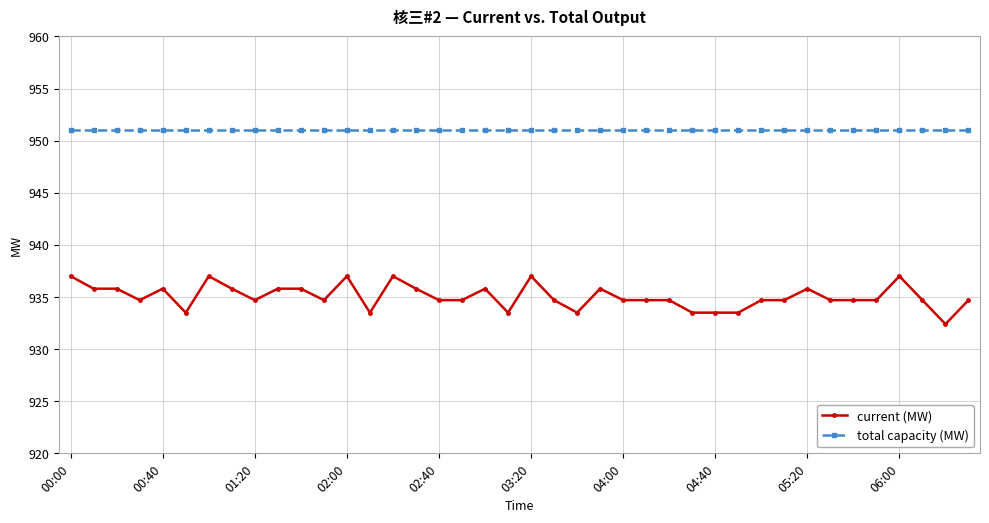

Which series has the largest range (max minus min)?

current (MW)